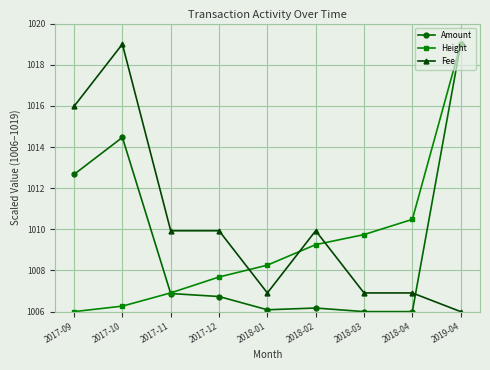

What is the minimum value for Height?

1006.0